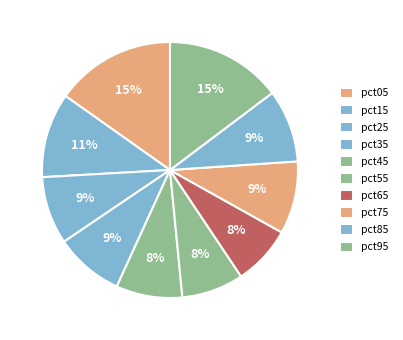

Between pct95 and pct15, which is larger?

pct95